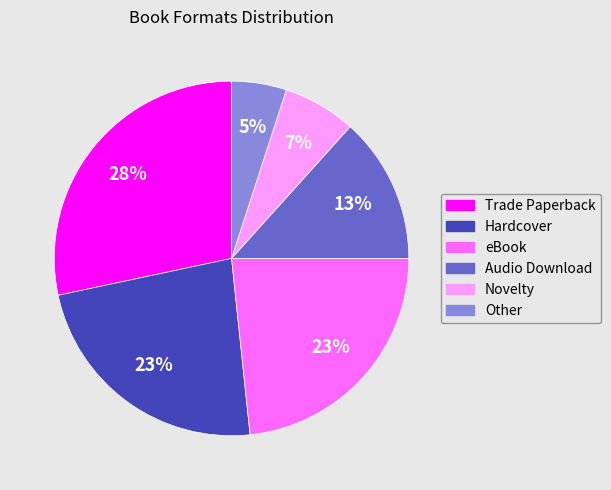

Which category has the biggest portion of the pie?

Trade Paperback